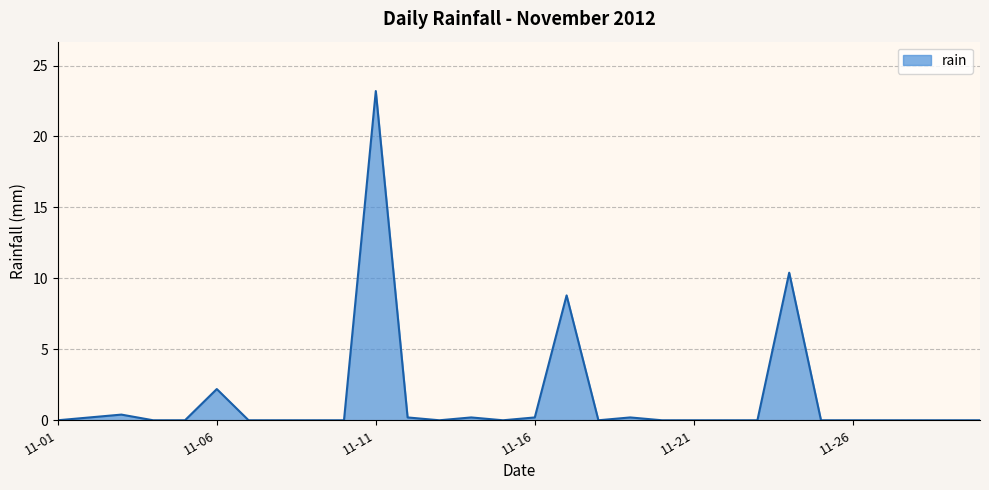

How many distinct data groups are displayed?

1